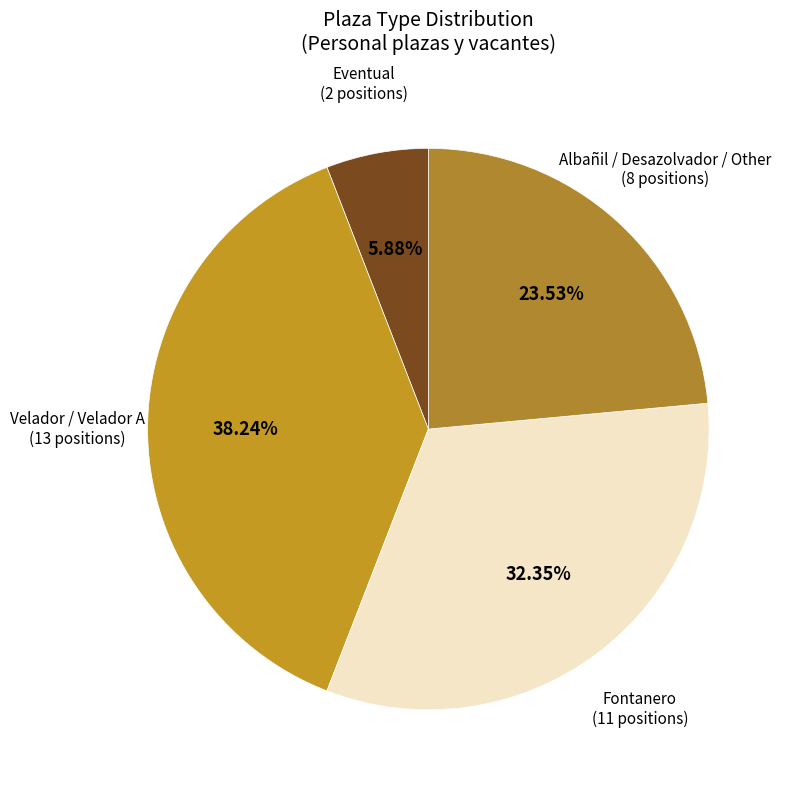

Count the number of slices in the pie.

4